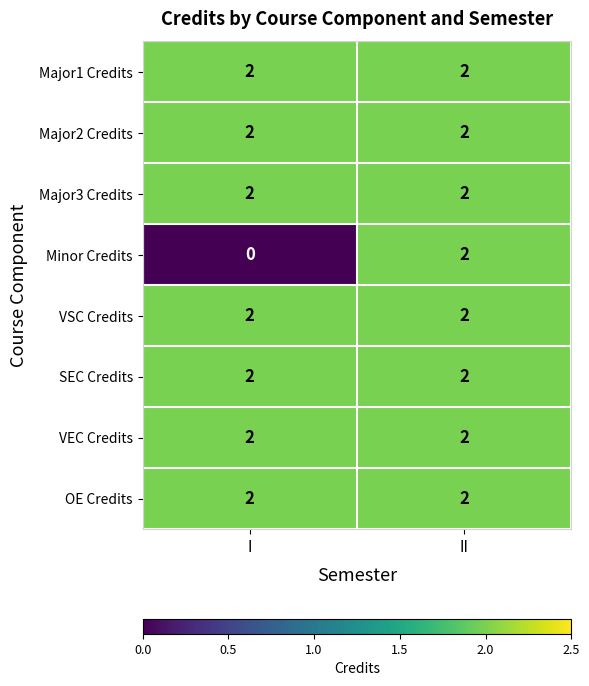

True or false: Minor Credits has a value of -1 at I.

False